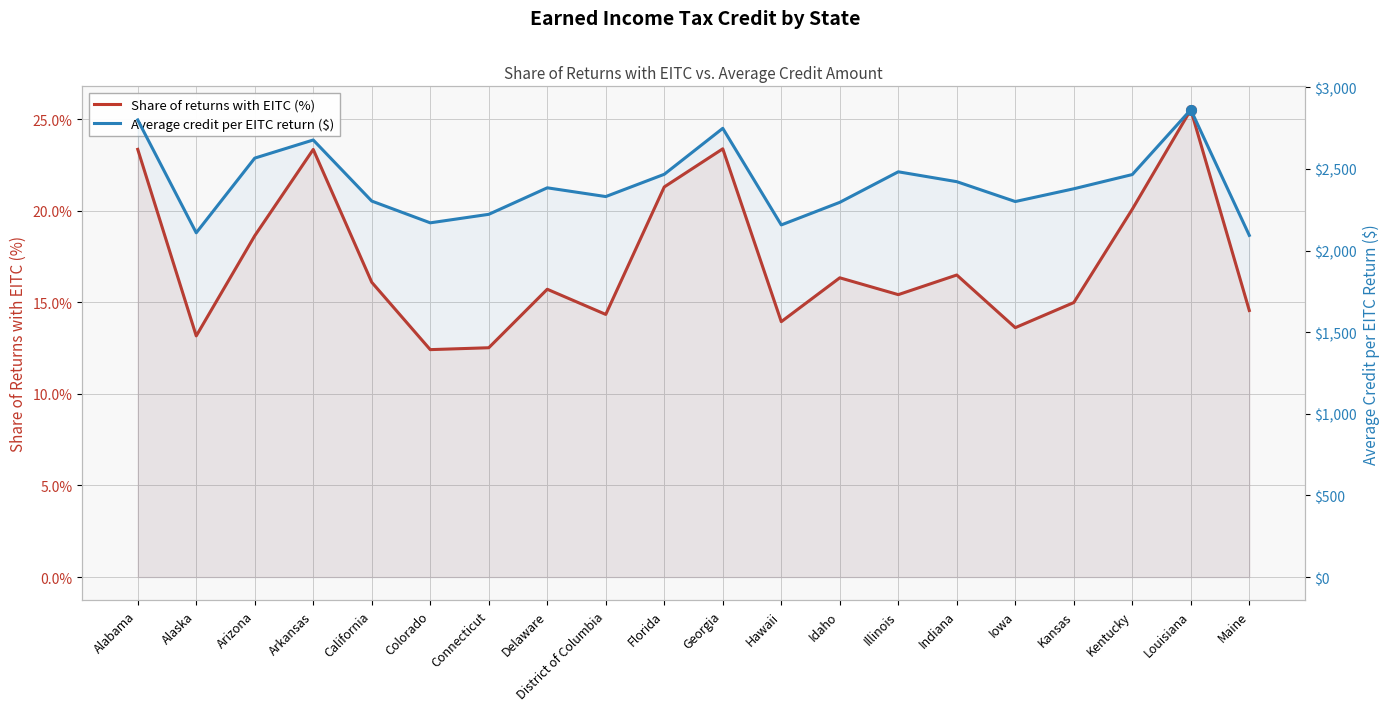

Between Arkansas and Connecticut, which series saw the biggest shift?

Average credit per EITC return ($)